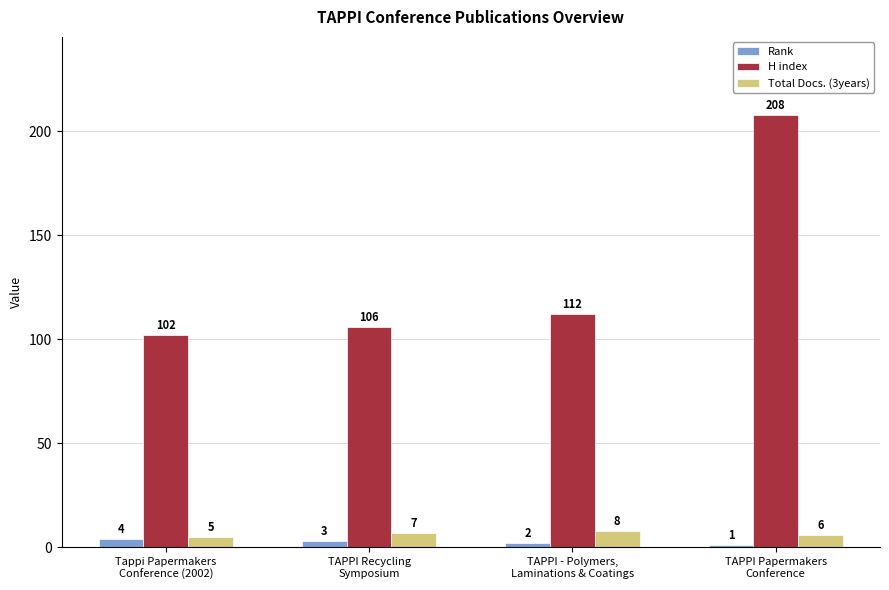

Which label corresponds to the largest value in the chart?

TAPPI Papermakers
Conference